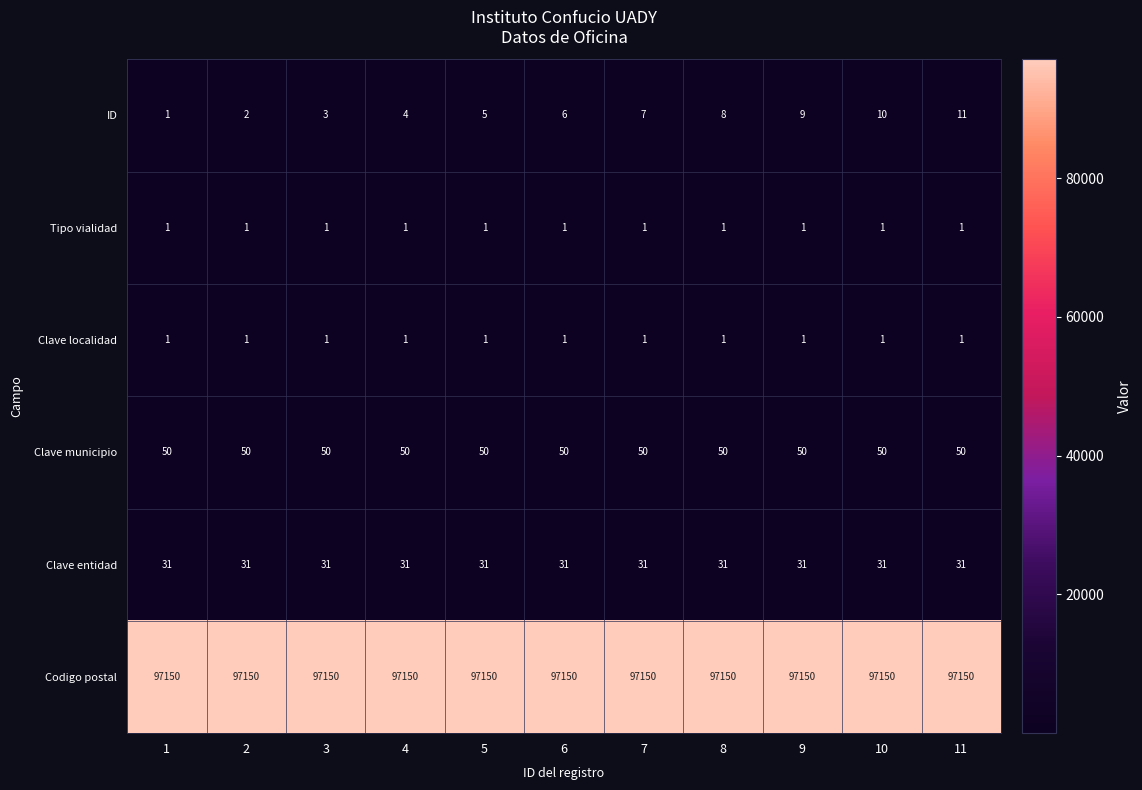

Read the Codigo postal value at 3.

97150